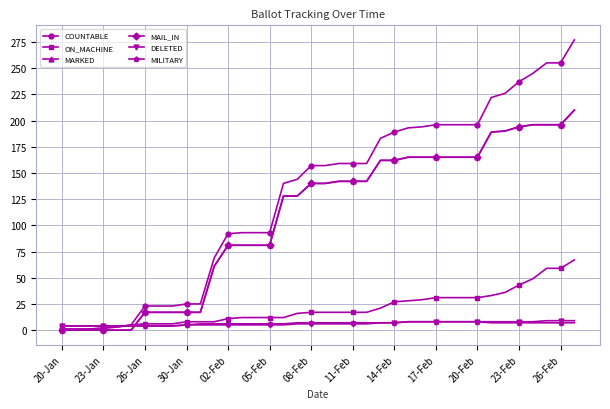

True or false: DELETED has more than 1 points higher than both neighbors.

False